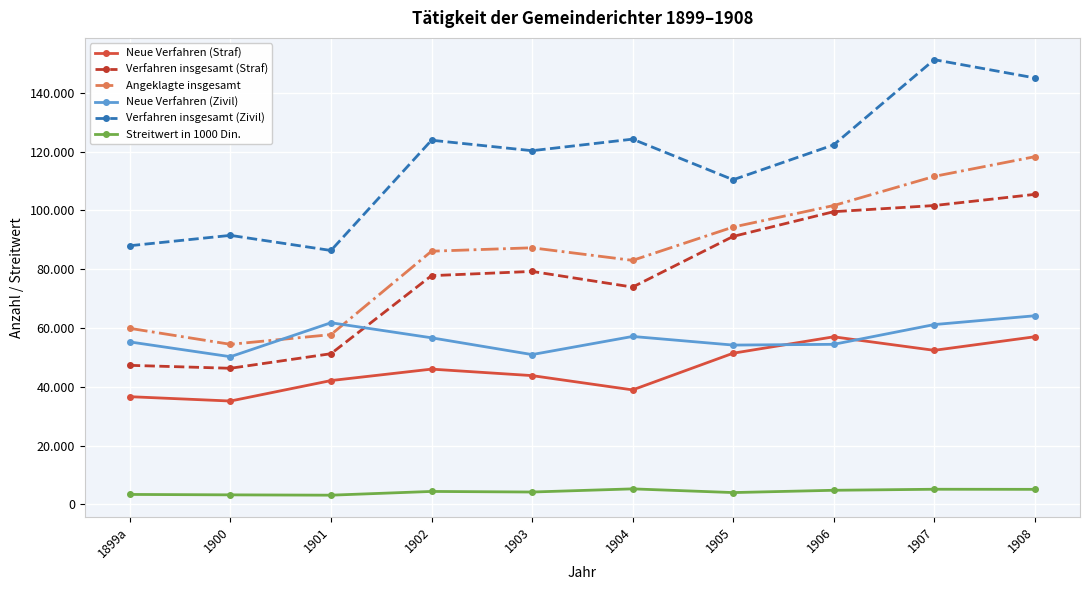

What are all the series names shown in the legend?

Neue Verfahren (Straf), Verfahren insgesamt (Straf), Angeklagte insgesamt, Neue Verfahren (Zivil), Verfahren insgesamt (Zivil), Streitwert in 1000 Din.